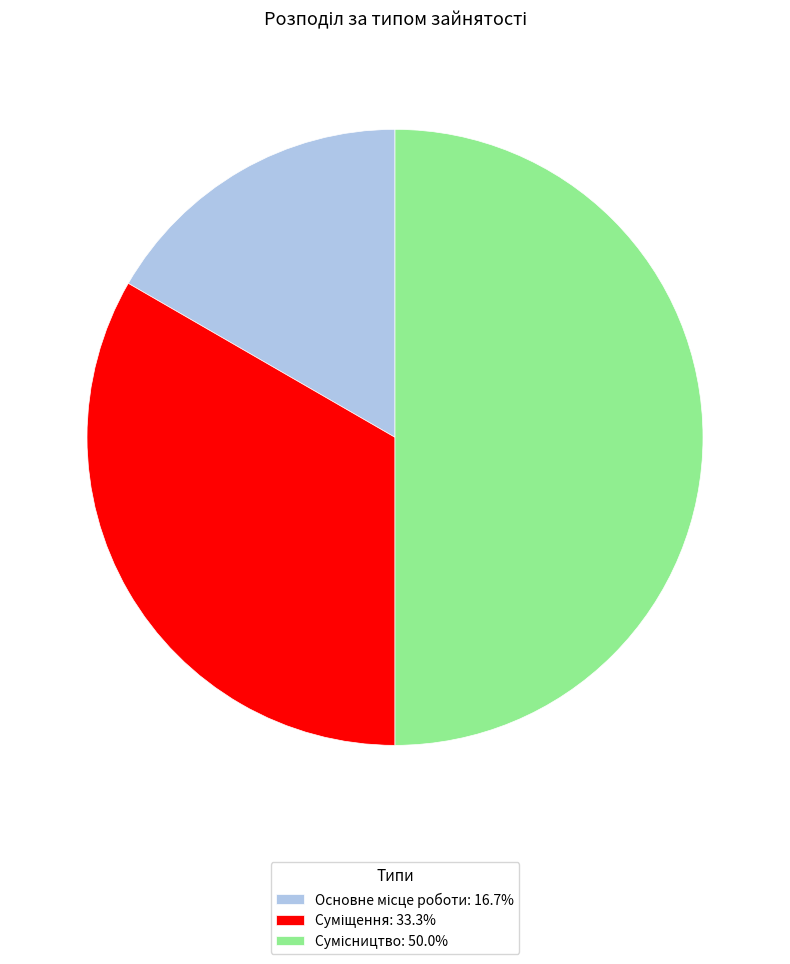

To the nearest percent, what is the difference between the largest and smallest slice percentages?

33%